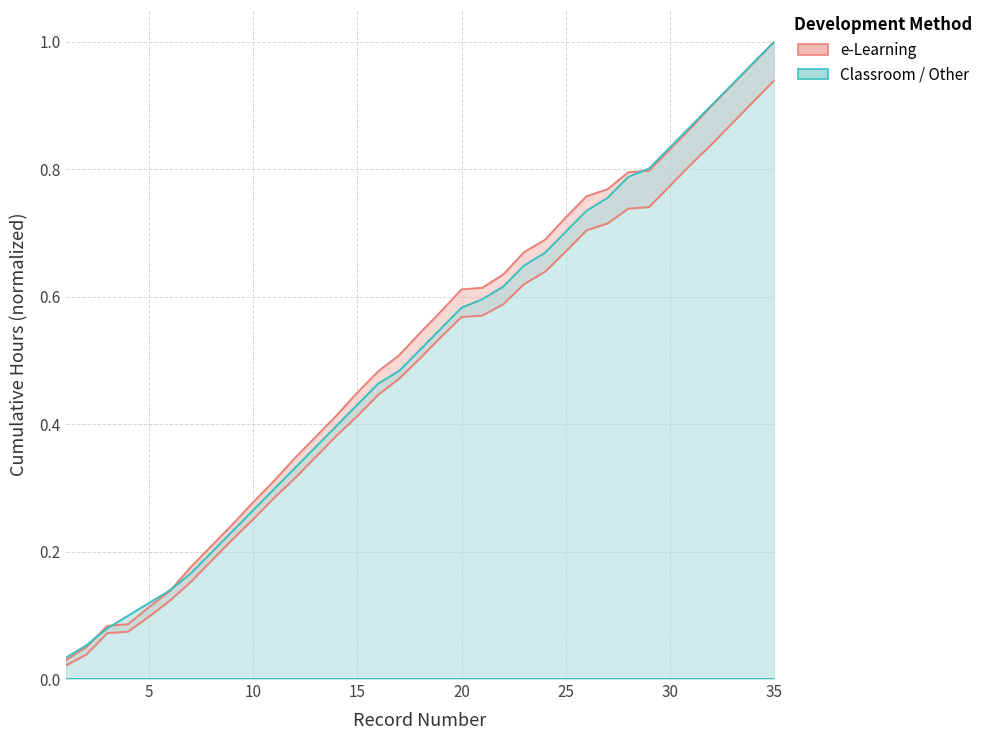

Which series has the widest spread of values?

e-Learning